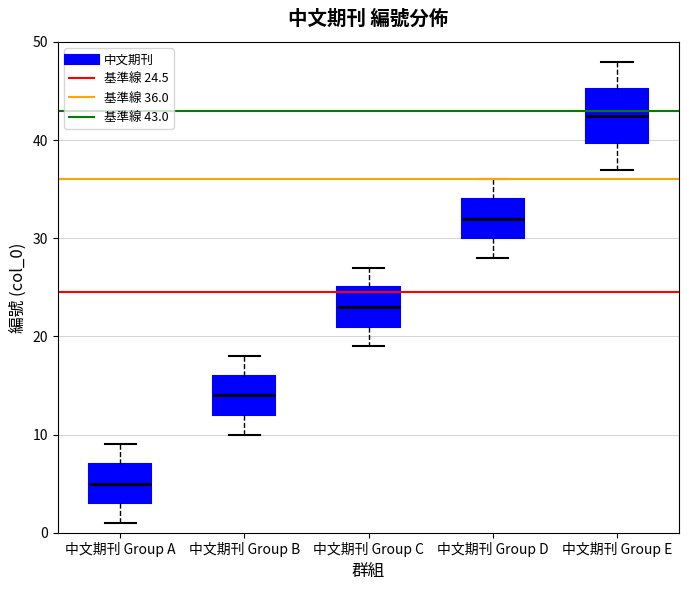

Which box is the tallest, from its lower edge to its upper edge?

中文期刊 Group E